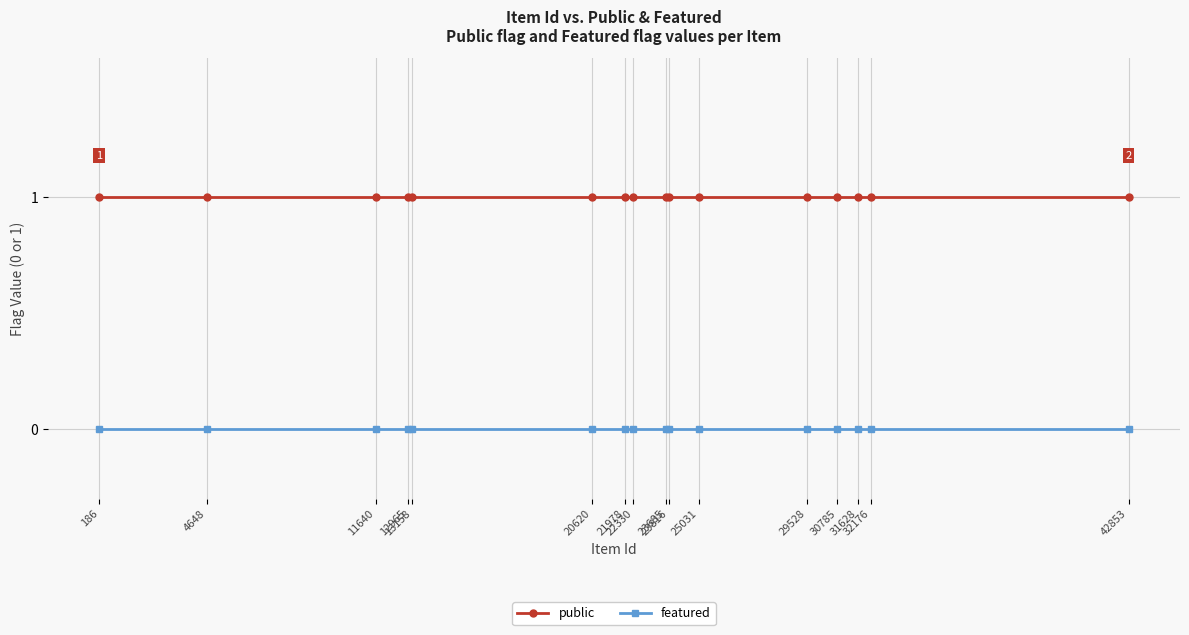

List the series in order of their peak value, lowest first.

featured, public